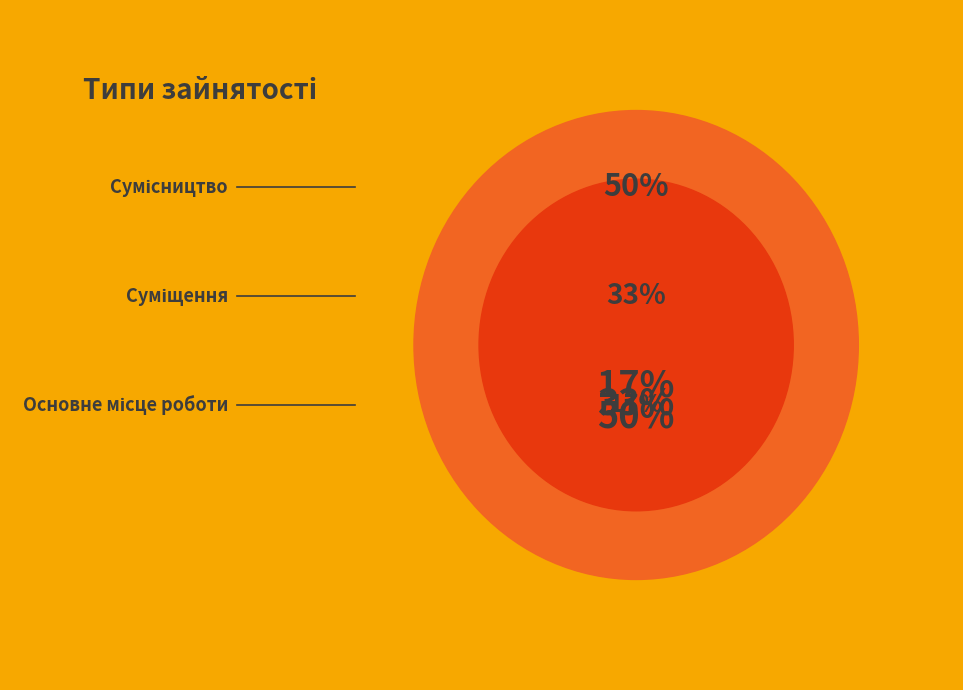

What is the largest slice in the pie chart?

Сумісництво